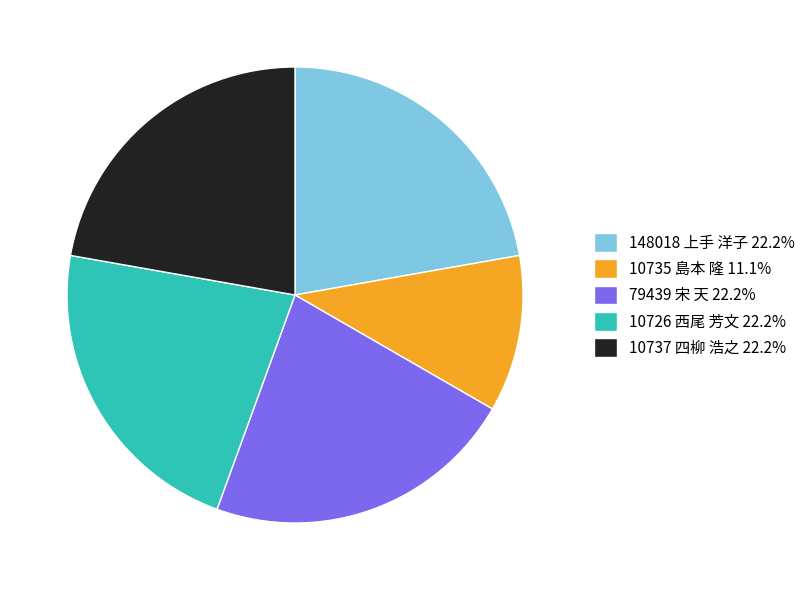

Count the number of slices in the pie.

5